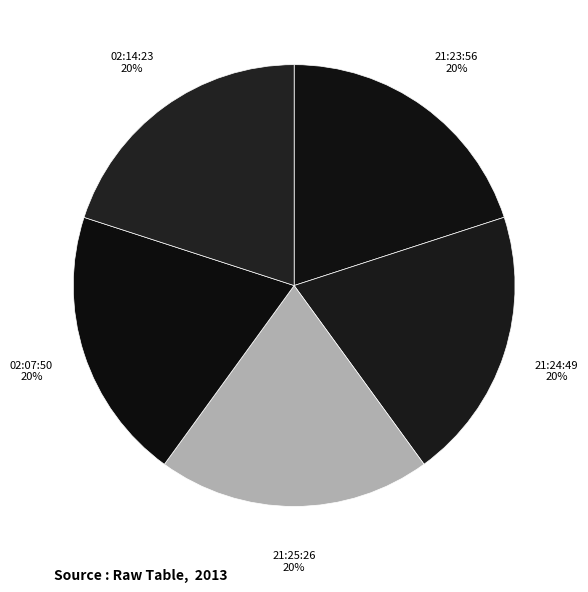

True or false: 02:07:50 accounts for 20% of the total.

True